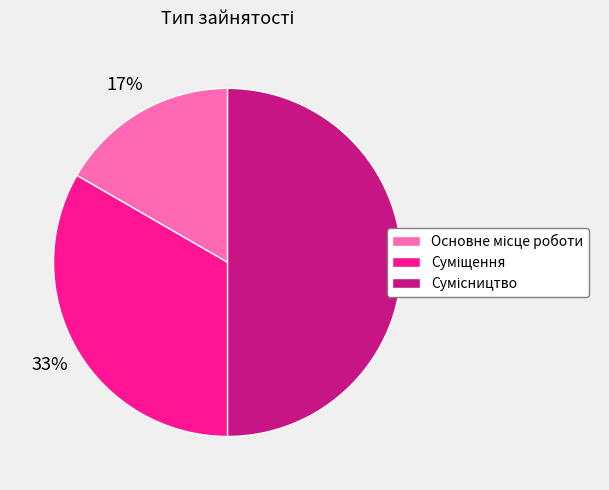

To the nearest percent, what is the difference between the largest and smallest slice percentages?

33%